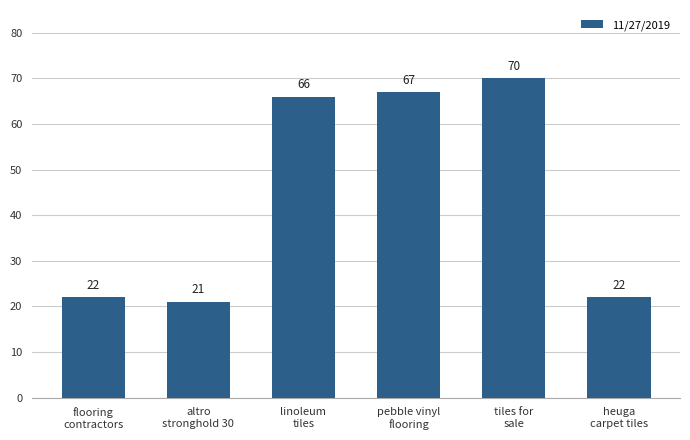

True or false: the data shows 66 at linoleum
tiles.

True